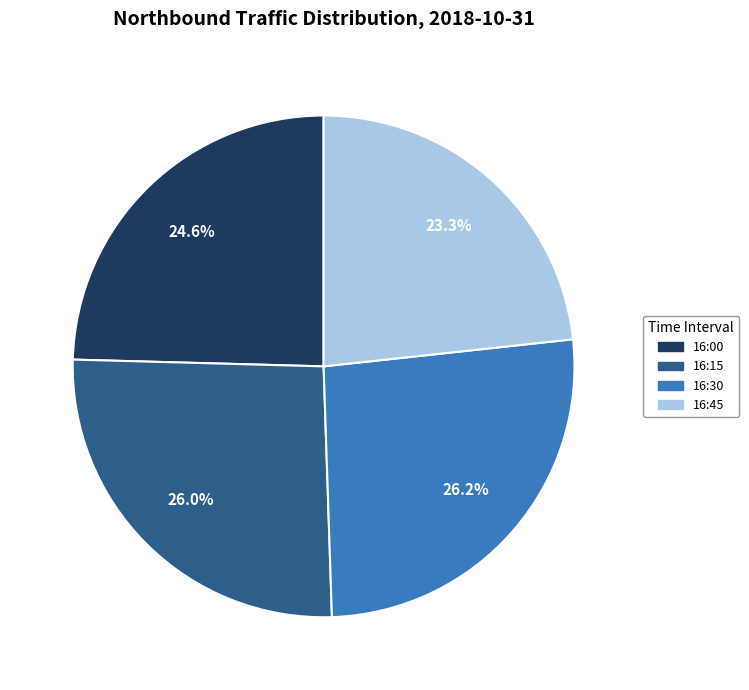

To the nearest percent, what percentage of the pie is 16:00?

25%